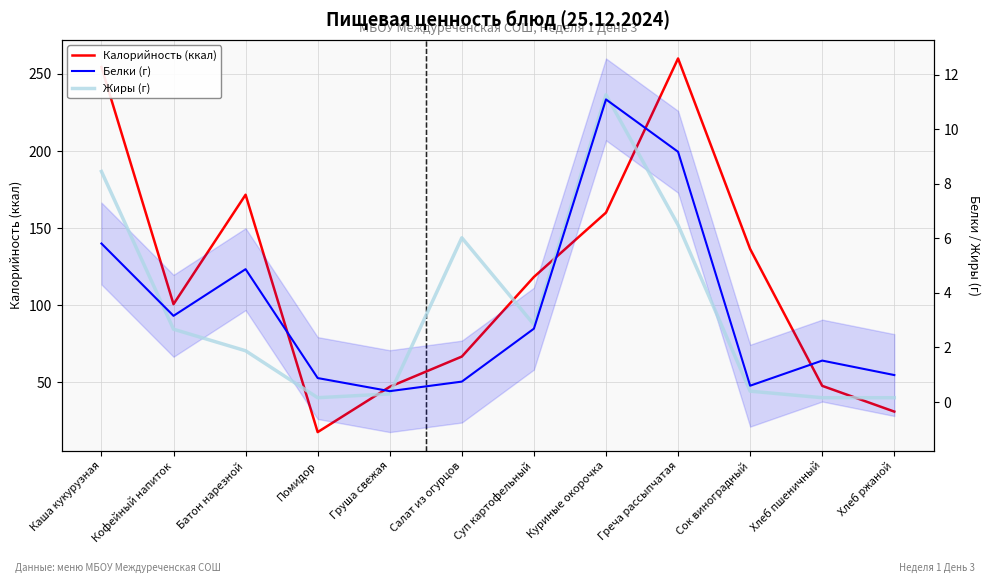

What is the minimum value for Белки (г)?

0.4